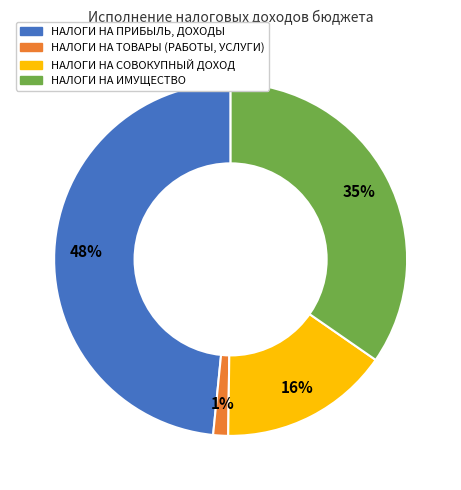

What percentage is the НАЛОГИ НА ИМУЩЕСТВО slice, to the nearest percent?

35%